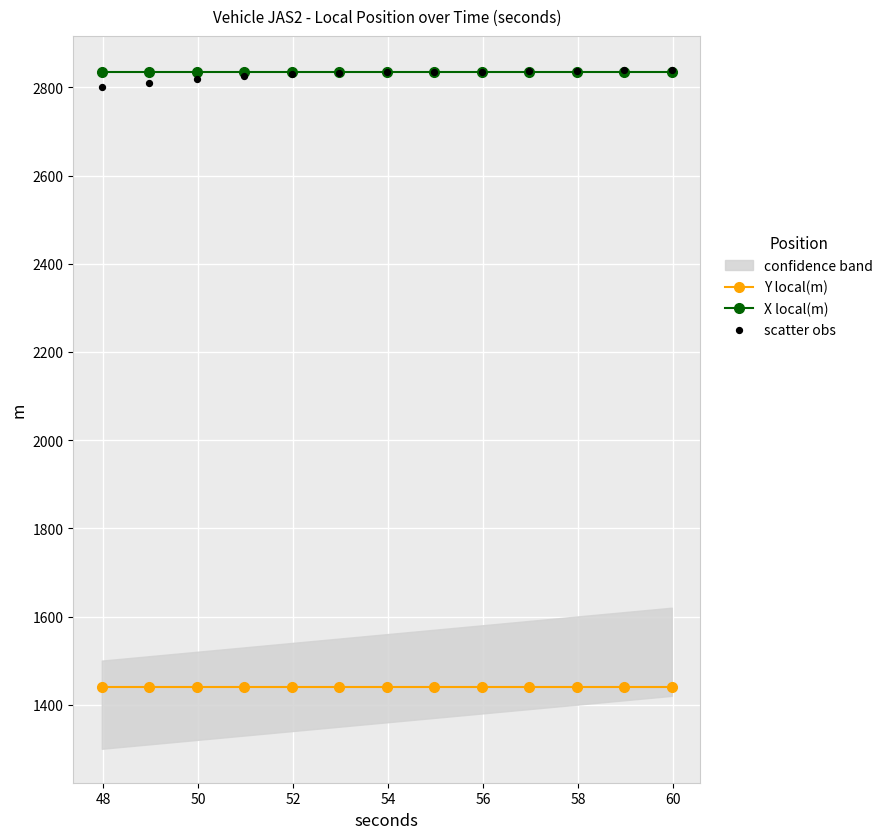

What is the value of the Y local(m) point at the 3rd from the left?

1439.6